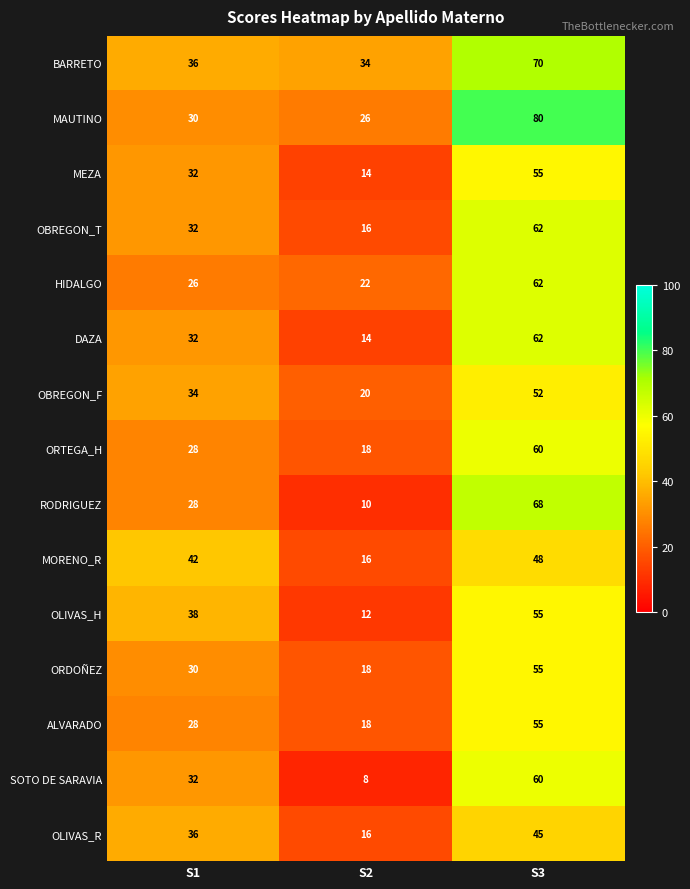

True or false: MORENO_R has a value of 18 at S3.

False